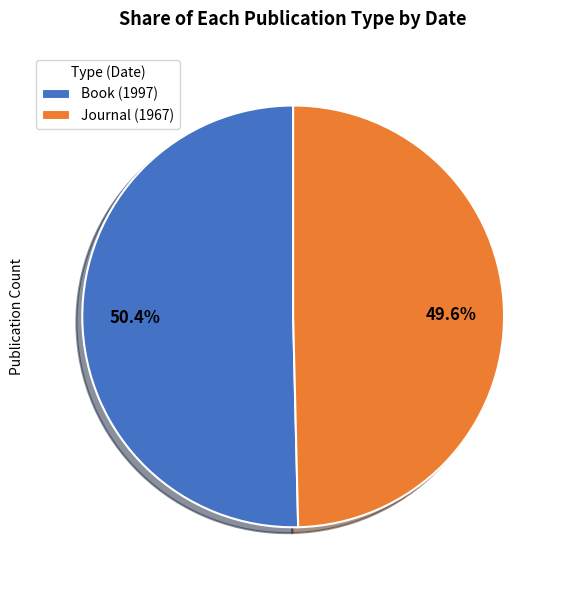

Is there a majority slice in this chart?

Yes